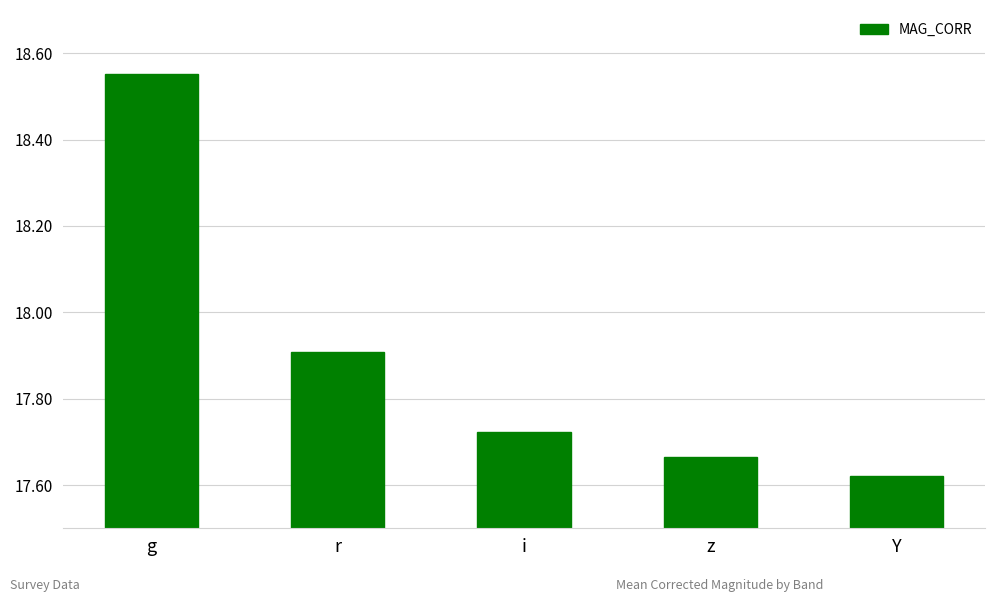

Are the bars horizontal?

No